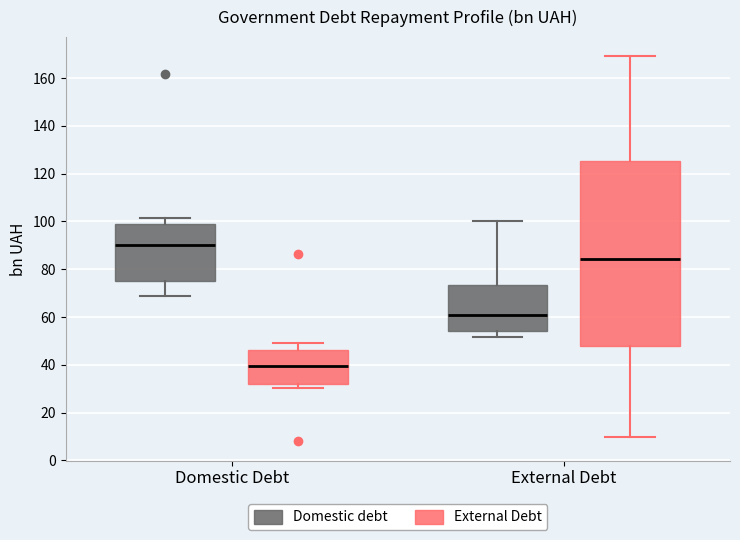

Reading left to right, transcribe this box plot: for each box, give where its median line is, the range the box spans, and where its two whiskers end, as read against the y-axis. The values are not printed on the chart, so give them approximately, as read against the axis.

Domestic Debt (Domestic debt): median 90, box 76 to 98, whiskers 68 to 102
Domestic Debt (External Debt): median 40, box 32 to 46, whiskers 30 to 50
External Debt (Domestic debt): median 62, box 54 to 74, whiskers 52 to 100
External Debt (External Debt): median 84, box 48 to 126, whiskers 10 to 170